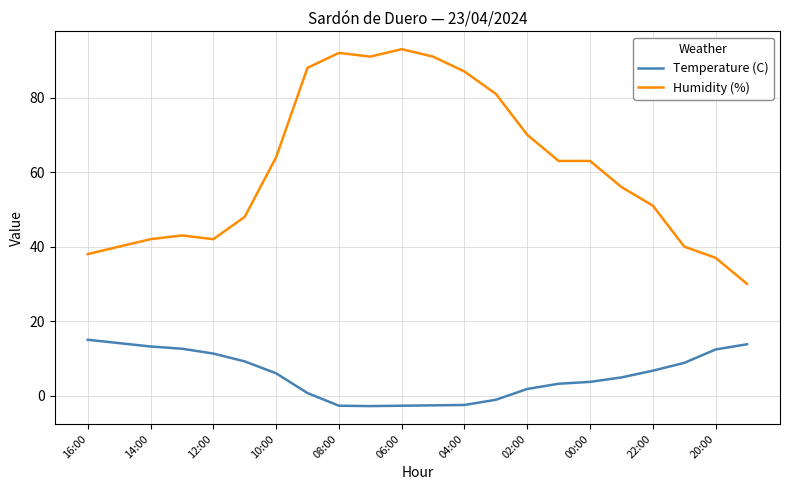

True or false: Temperature (C) and Humidity (%) cross at least once.

False